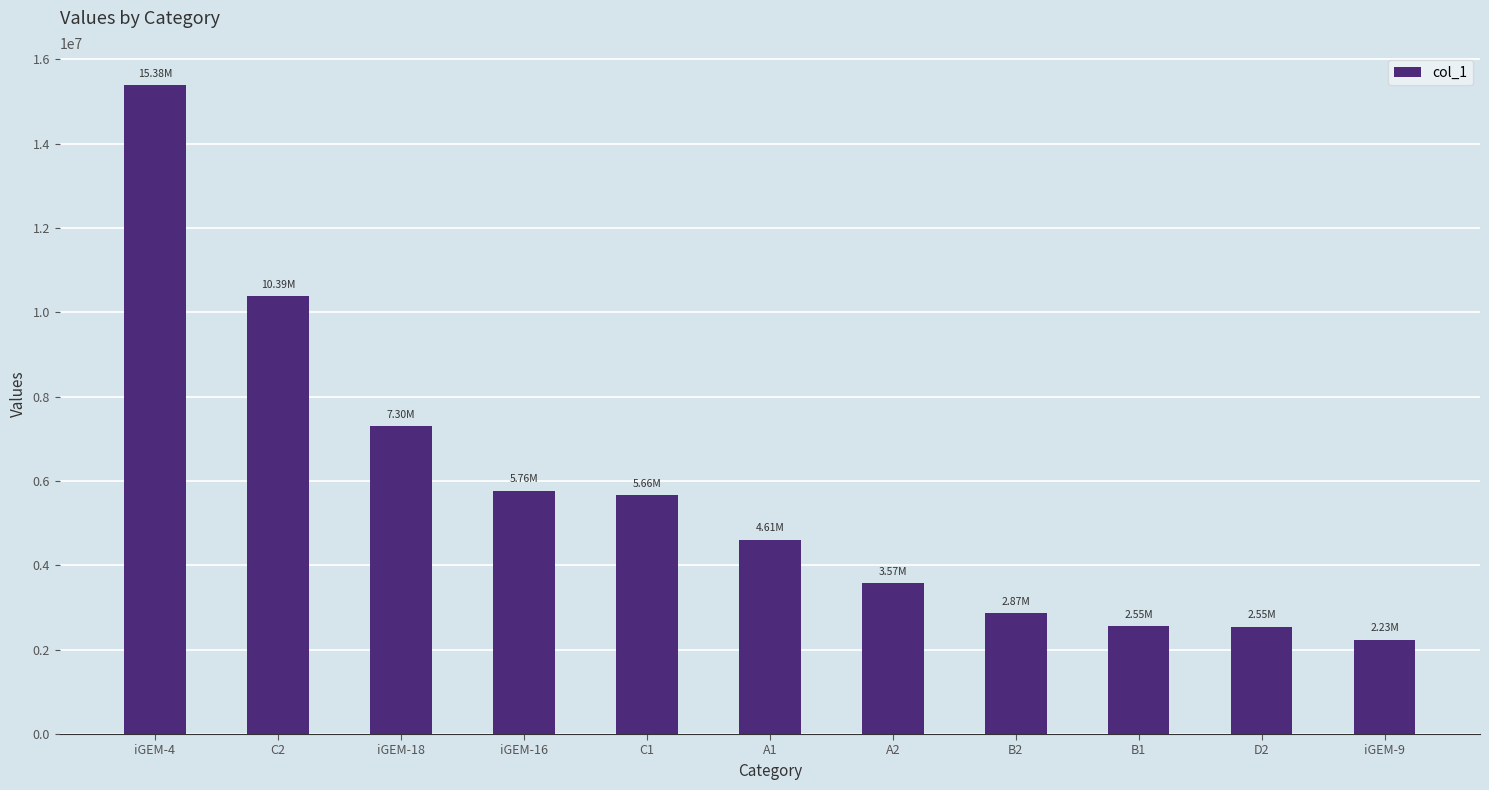

What is the difference between the maximum and minimum values?

13148302.6